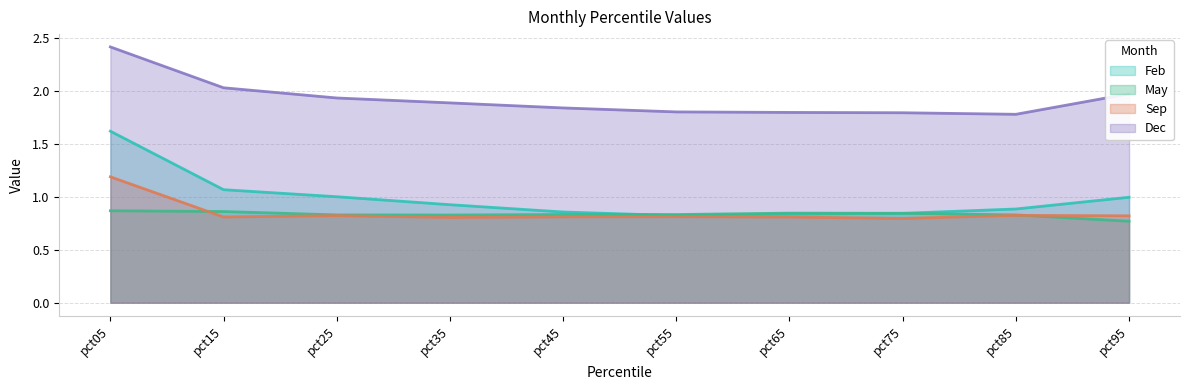

What value does the Feb series have at pct95?

1.0